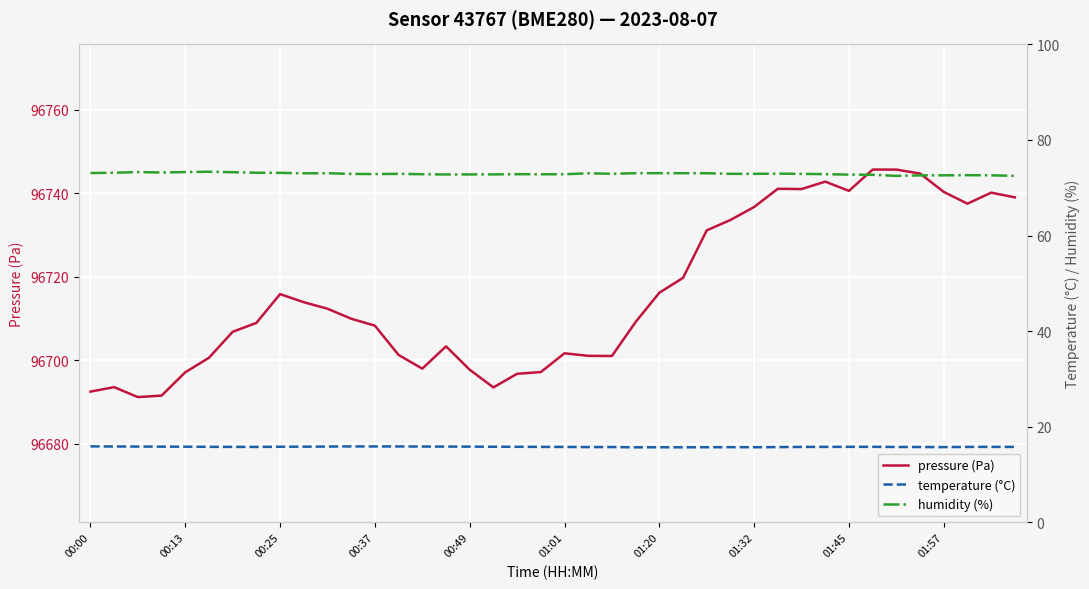

What is the difference between the highest and lowest values at 13?

96685.3